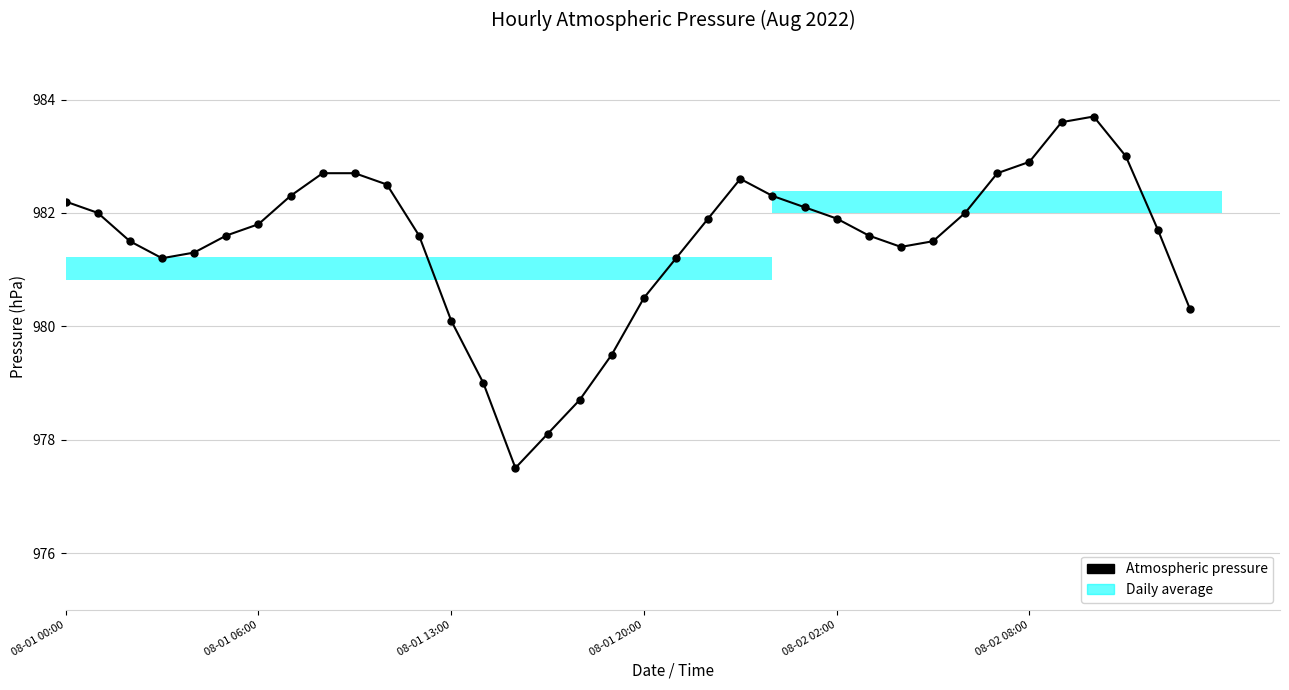

Reading right to left, list all the values displayed in this chart.

980.3	981.7	983.0	983.7	983.6	982.9	982.7	982.0	981.5	981.4	981.6	981.9	982.1	982.3	982.6	981.9	981.2	980.5	979.5	978.7	978.1	977.5	979.0	980.1	981.6	982.5	982.7	982.7	982.3	981.8	981.6	981.3	981.2	981.5	982.0	982.2